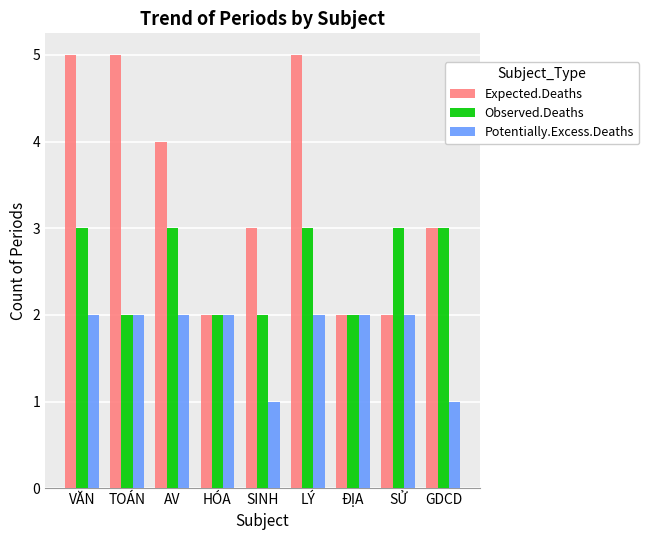

Between AV and ĐỊA, which series saw the biggest shift?

Expected.Deaths